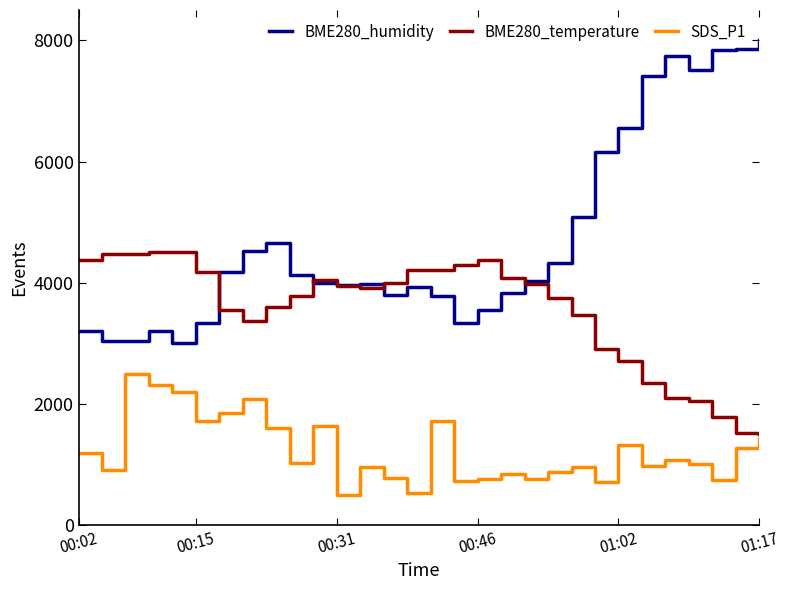

What is the difference between the maximum and minimum values in the SDS_P1 series?

2000.0